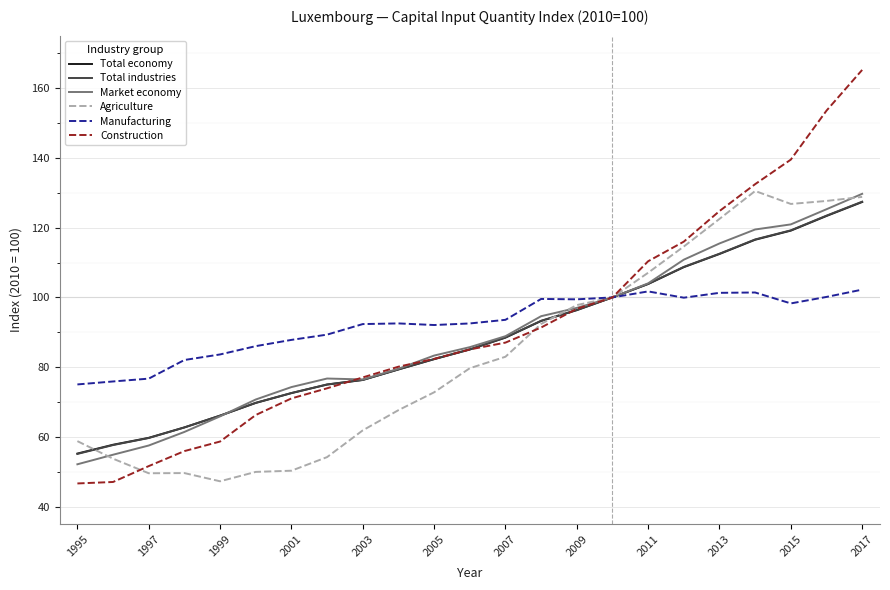

Which series has the largest range (max minus min)?

Construction